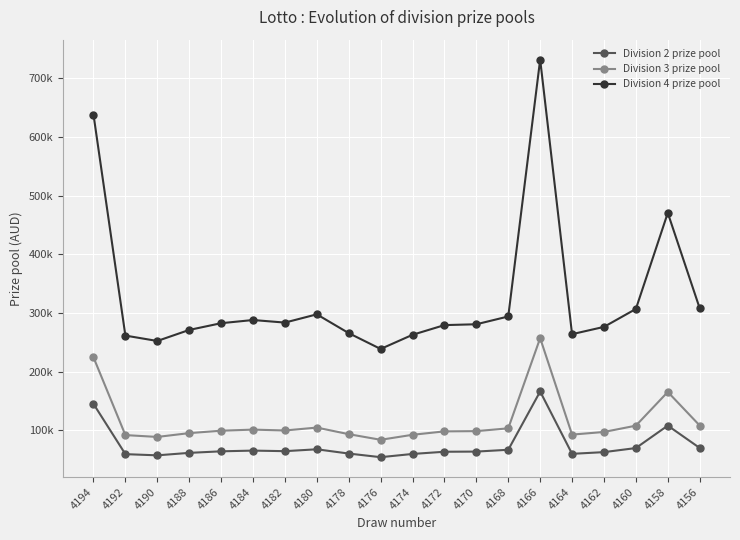

What is the value of the Division 3 prize pool point at the 1st from the left?

224423.2